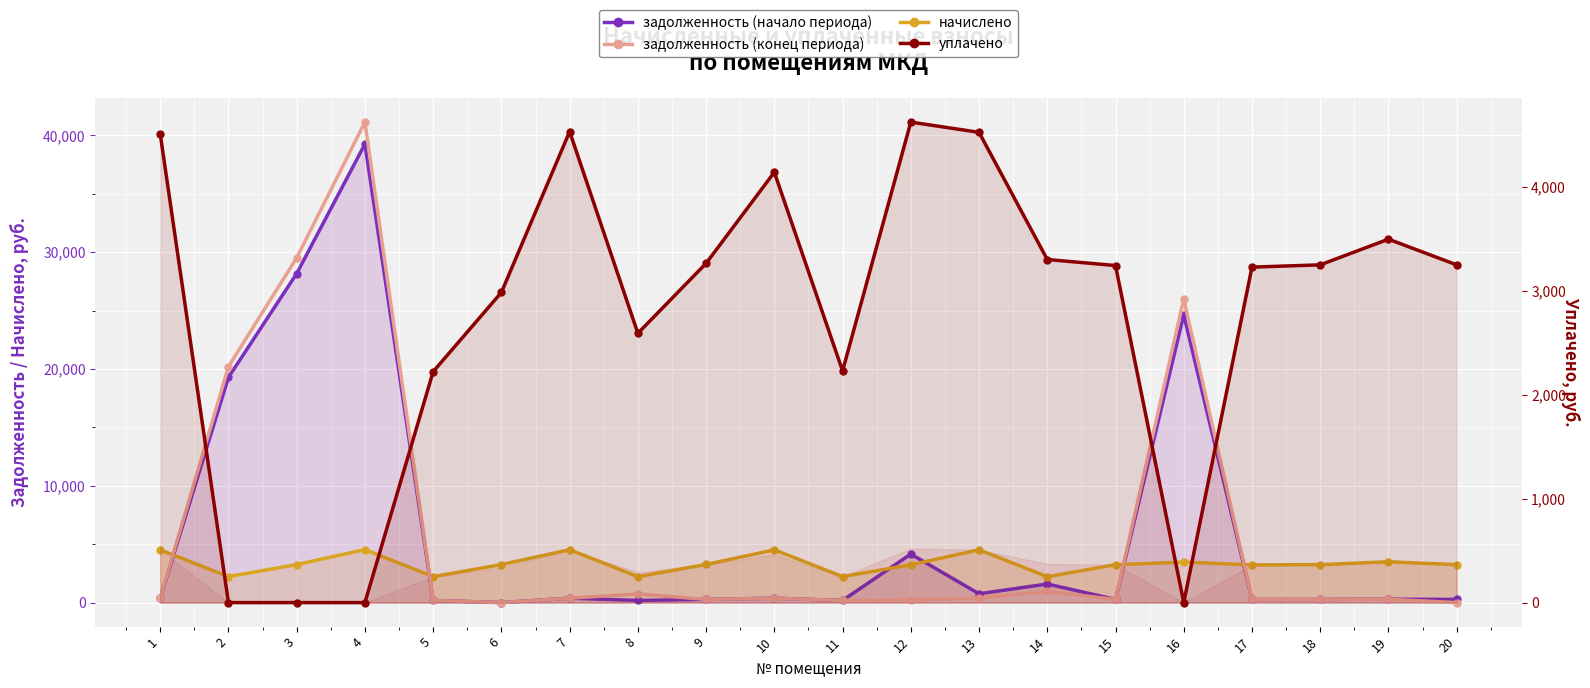

Between 6 and 14, which series saw the biggest shift?

задолженность (начало периода)